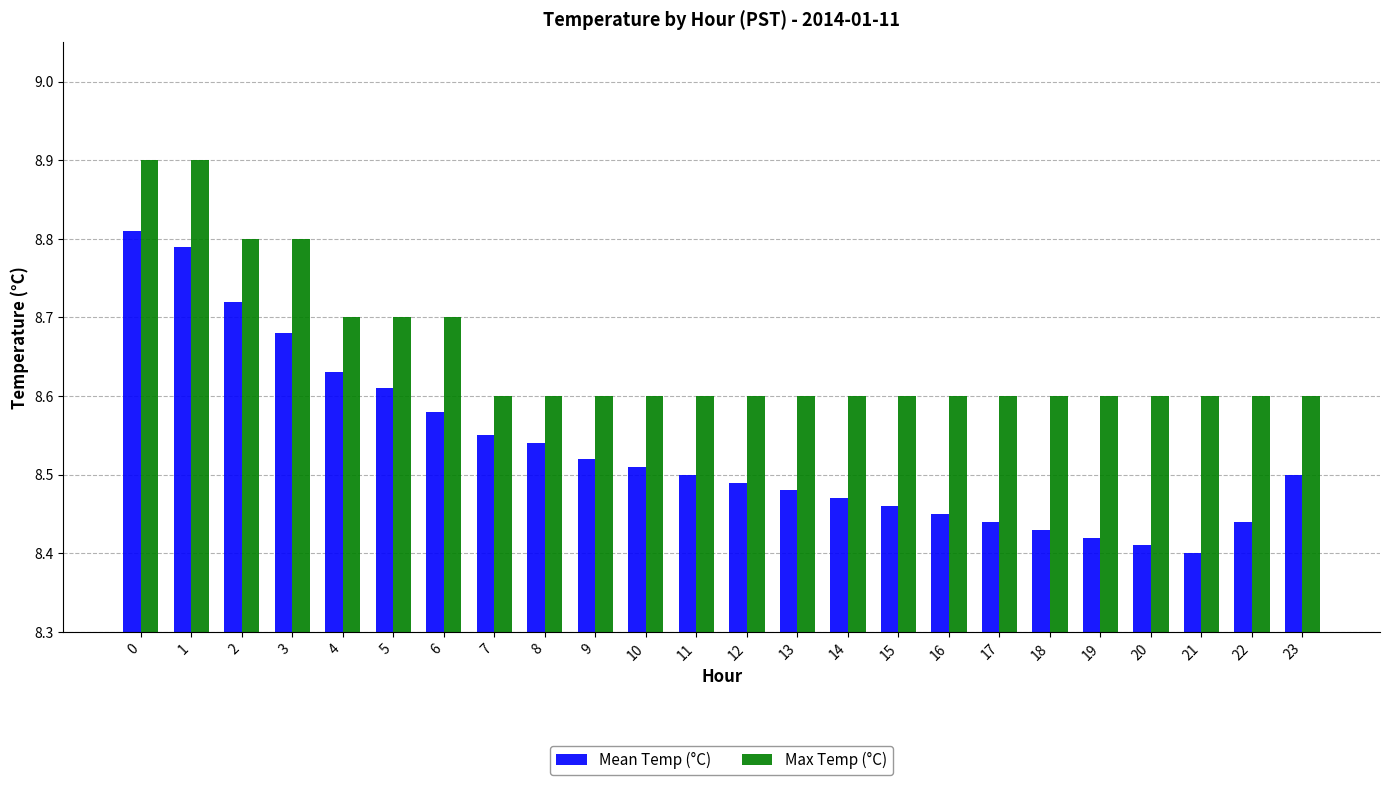

True or false: Mean Temp (°C) has a value of 8.4 at 20.

True